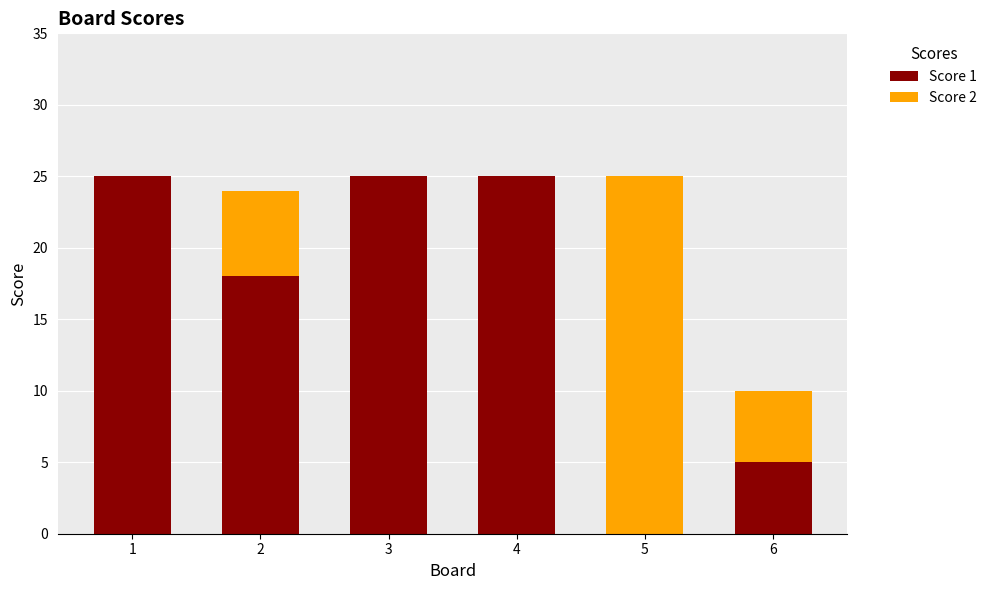

What is the total value across all series at 2?

24